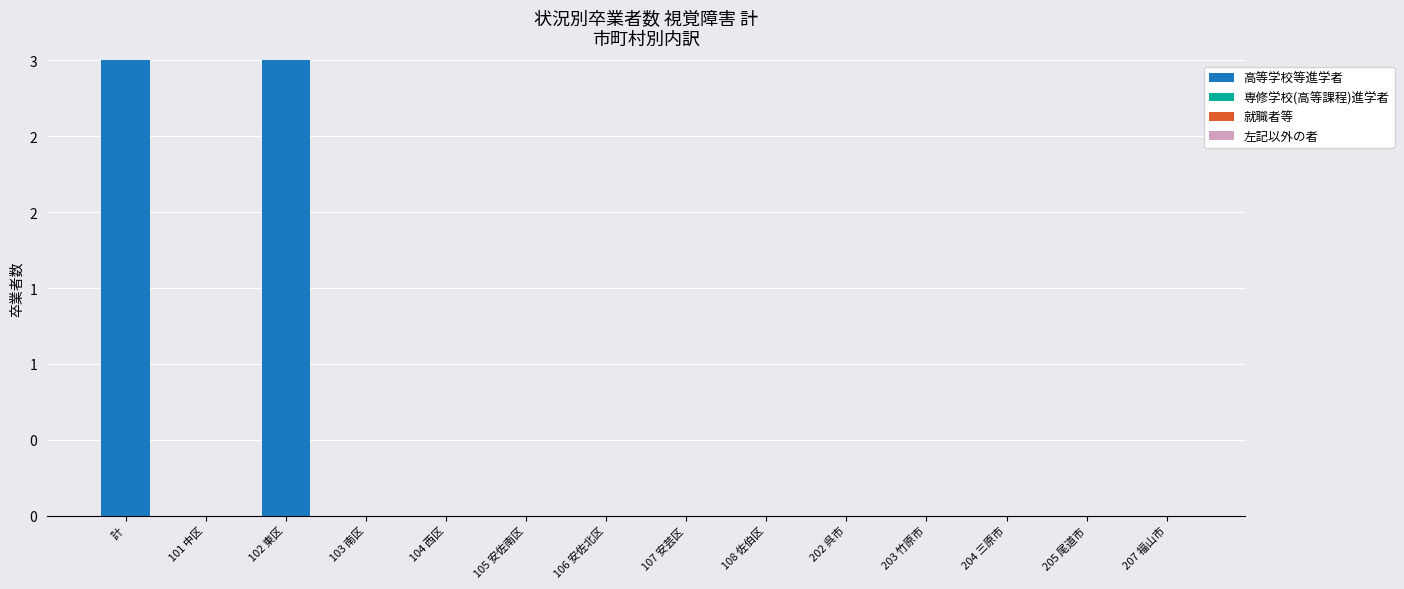

What position from the left is 計?

1